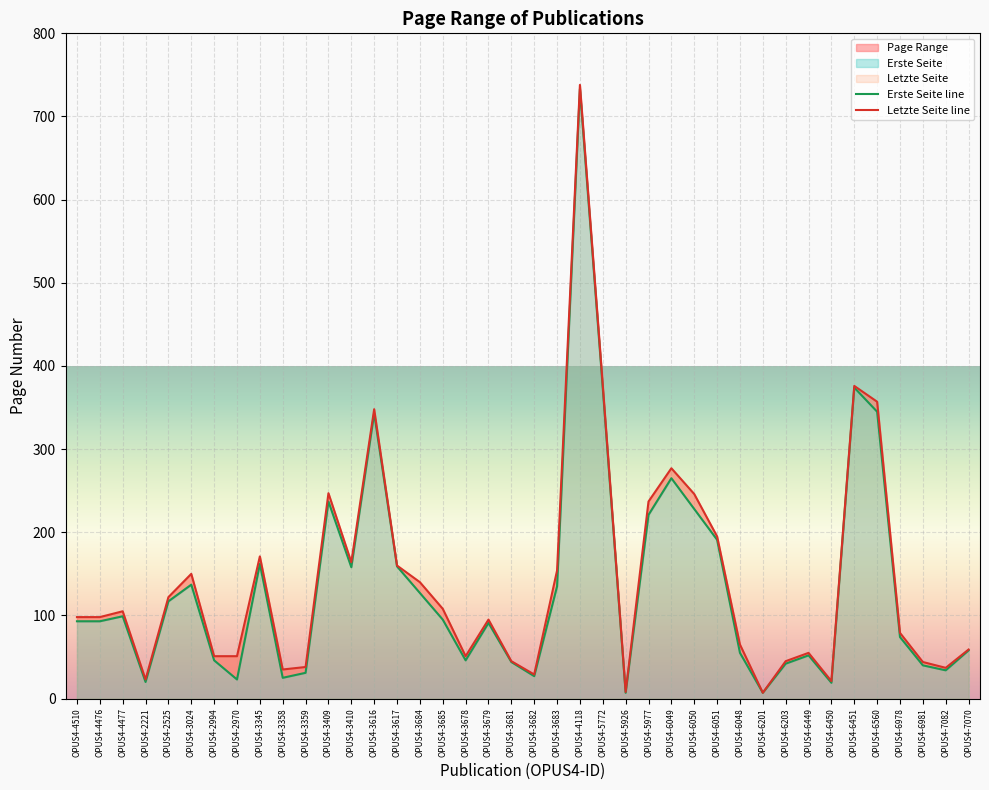

Reading left to right, what are all the values shown in this chart?

Erste Seite line: OPUS4-4510=93	OPUS4-4476=93	OPUS4-4477=99	OPUS4-2221=20	OPUS4-2525=117	OPUS4-3024=137	OPUS4-2994=46	OPUS4-2970=23	OPUS4-3345=162	OPUS4-3358=25	OPUS4-3359=31	OPUS4-3409=237	OPUS4-3410=158	OPUS4-3616=343	OPUS4-3617=159	OPUS4-3684=127	OPUS4-3685=95	OPUS4-3678=46	OPUS4-3679=91	OPUS4-3681=44	OPUS4-3682=27	OPUS4-3683=135	OPUS4-4118=733	OPUS4-5772=373	OPUS4-5926=7	OPUS4-5977=221	OPUS4-6049=265	OPUS4-6050=228	OPUS4-6051=191	OPUS4-6048=55	OPUS4-6201=7	OPUS4-6203=42	OPUS4-6449=52	OPUS4-6450=19	OPUS4-6451=374	OPUS4-6560=345	OPUS4-6978=74	OPUS4-6981=40	OPUS4-7082=34	OPUS4-7070=58
Letzte Seite line: OPUS4-4510=98	OPUS4-4476=98	OPUS4-4477=105	OPUS4-2221=23	OPUS4-2525=122	OPUS4-3024=150	OPUS4-2994=51	OPUS4-2970=51	OPUS4-3345=171	OPUS4-3358=35	OPUS4-3359=38	OPUS4-3409=247	OPUS4-3410=164	OPUS4-3616=348	OPUS4-3617=160	OPUS4-3684=140	OPUS4-3685=108	OPUS4-3678=51	OPUS4-3679=95	OPUS4-3681=45	OPUS4-3682=29	OPUS4-3683=154	OPUS4-4118=738	OPUS4-5772=377	OPUS4-5926=8	OPUS4-5977=237	OPUS4-6049=277	OPUS4-6050=246	OPUS4-6051=195	OPUS4-6048=65	OPUS4-6201=7	OPUS4-6203=45	OPUS4-6449=55	OPUS4-6450=21	OPUS4-6451=376	OPUS4-6560=357	OPUS4-6978=79	OPUS4-6981=44	OPUS4-7082=37	OPUS4-7070=59